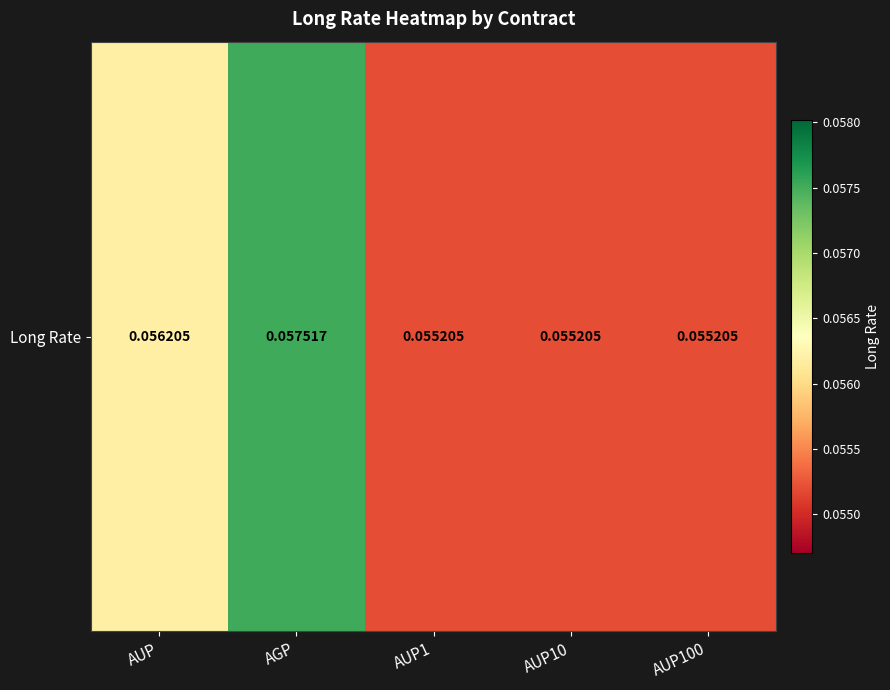

How many categories are shown in the chart?

5